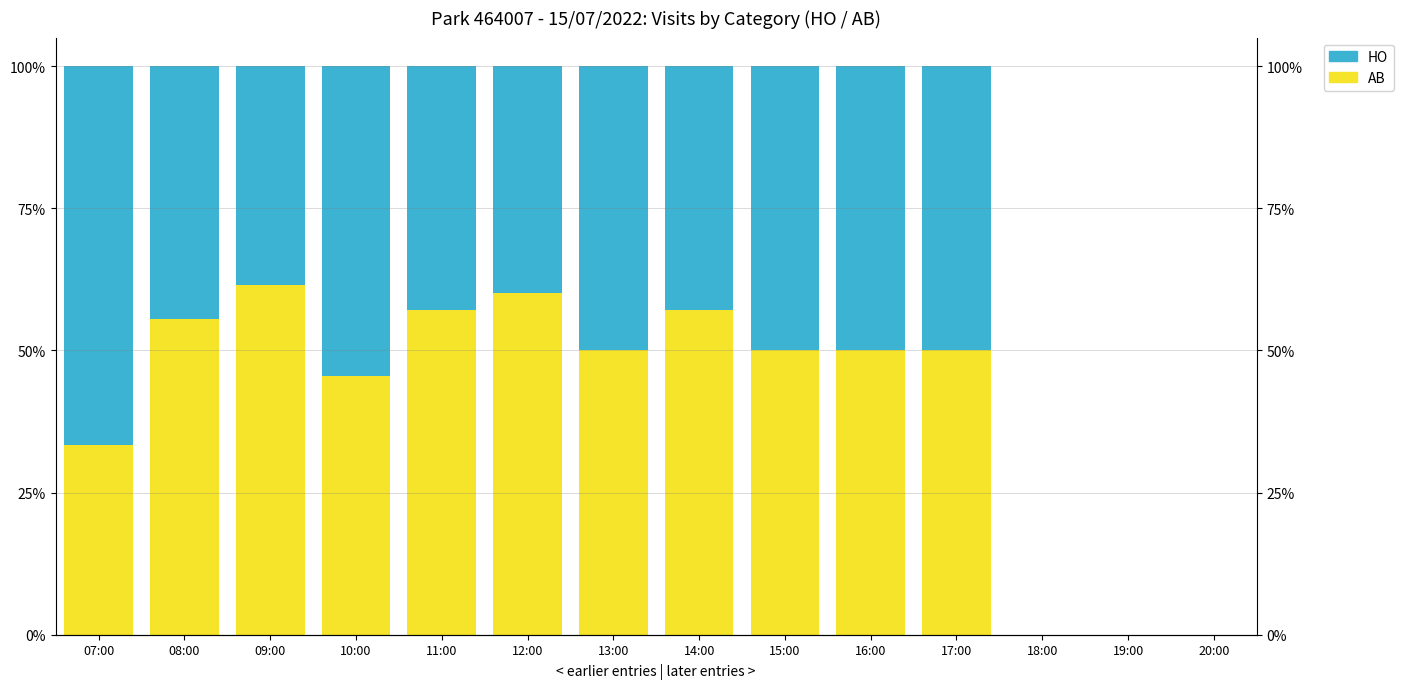

How many data points does each series have?

14